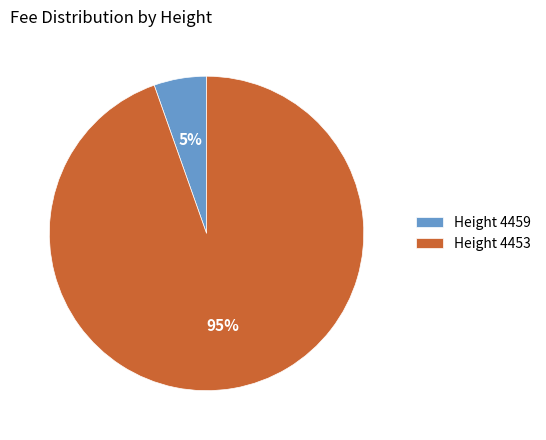

How many segments does this pie chart have?

2